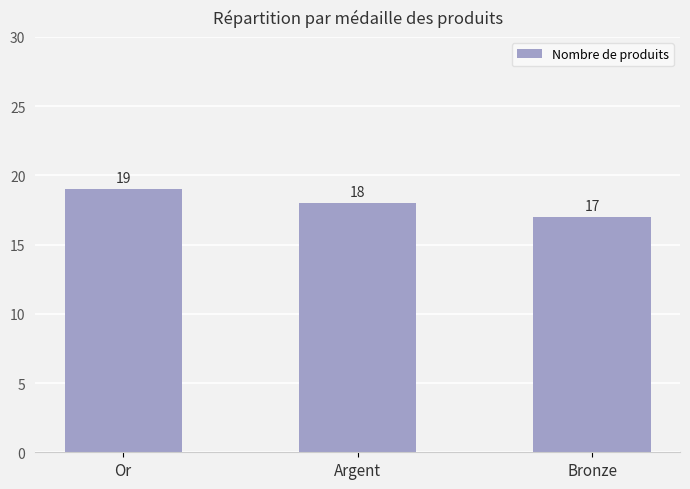

The chart shows a value of 18 at Argent. True or false?

True